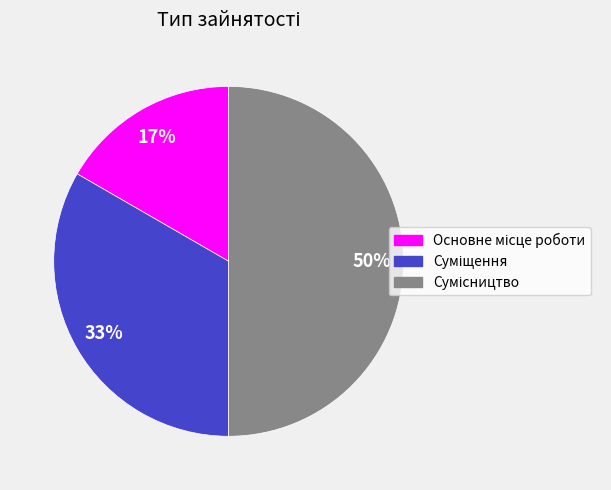

To the nearest percent, what is the average slice percentage?

33%